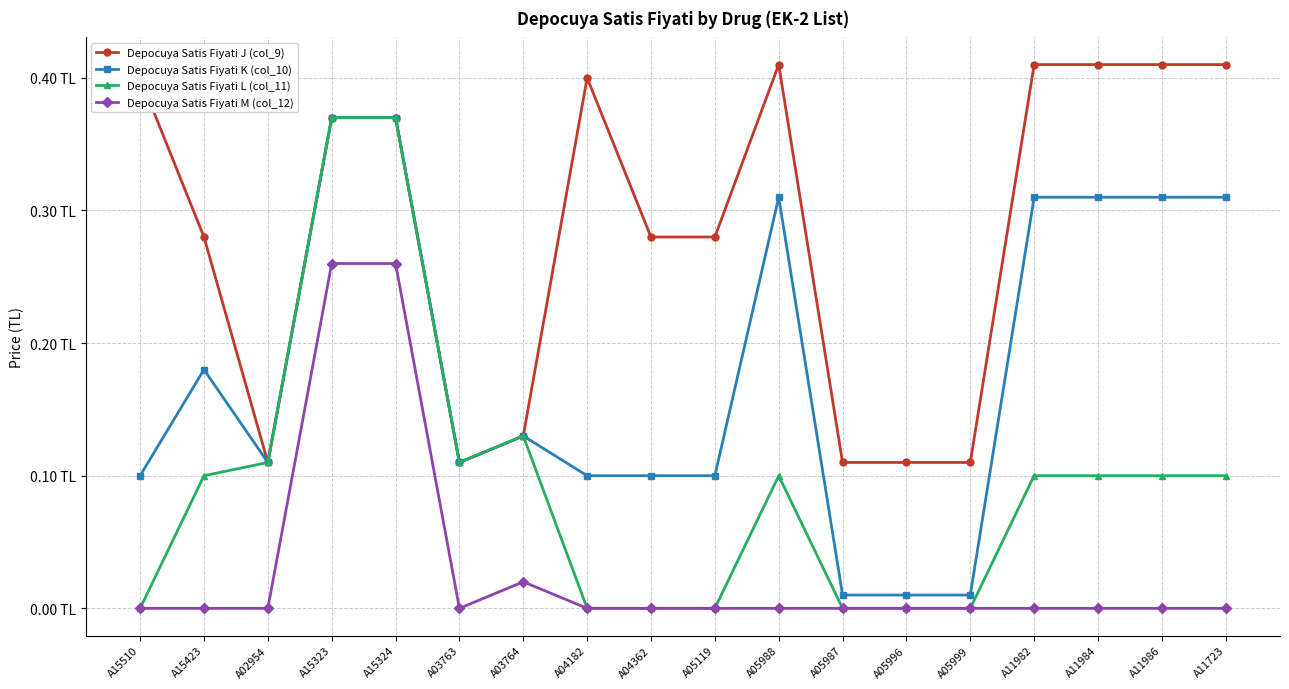

Does the chart have visible grid lines?

Yes